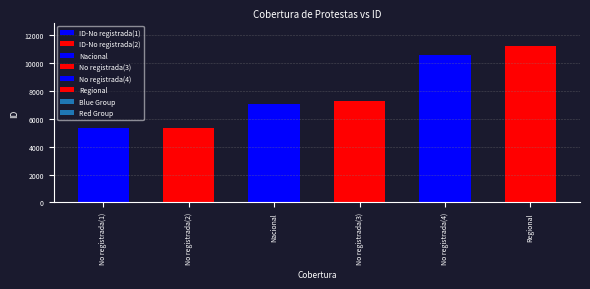

What is the label of the 5th bar from the right?

No registrada